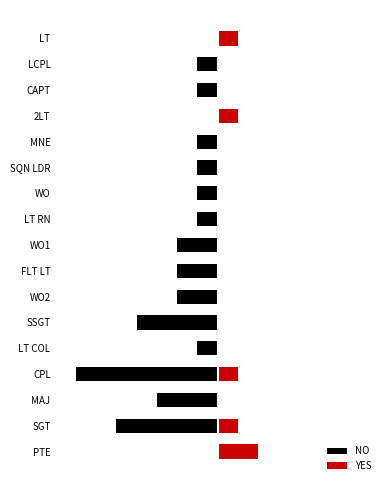

How many NO values are between -2 and -1?

10